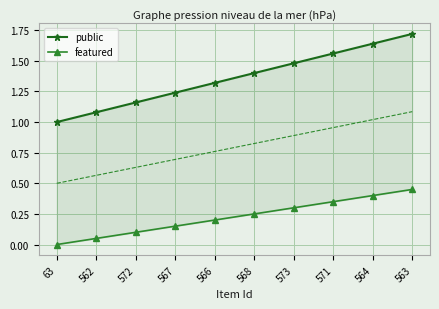

What is the sum of the featured values at 63 and 564?

0.4